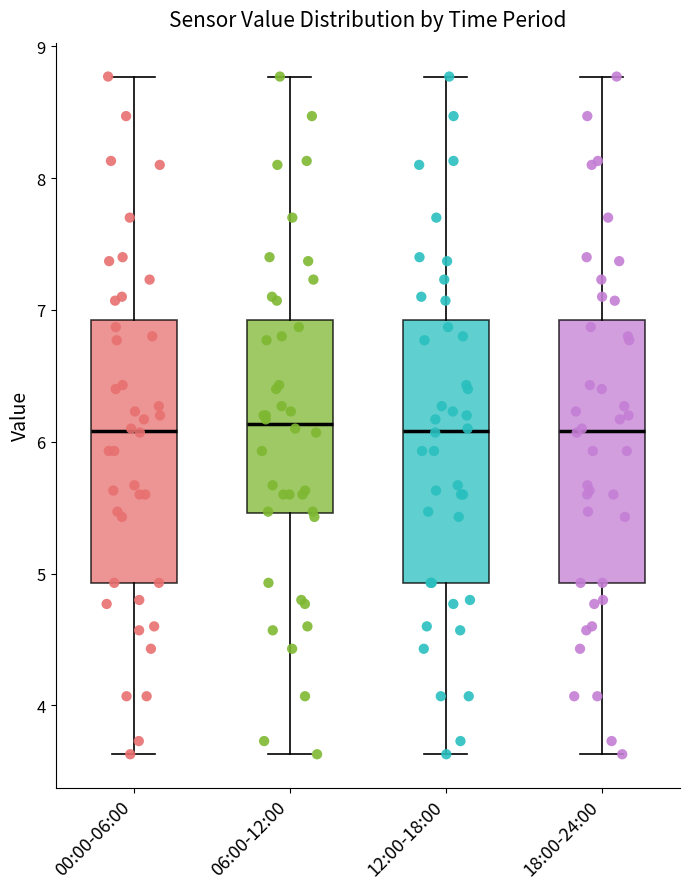

Reading left to right, transcribe this box plot: for each box, give where its median line is, the range the box spans, and where its two whiskers end, as read against the y-axis. The values are not printed on the chart, so give them approximately, as read against the axis.

00:00-06:00: median 6.1, box 4.9 to 6.9, whiskers 3.6 to 8.8
06:00-12:00: median 6.1, box 5.5 to 6.9, whiskers 3.6 to 8.8
12:00-18:00: median 6.1, box 4.9 to 6.9, whiskers 3.6 to 8.8
18:00-24:00: median 6.1, box 4.9 to 6.9, whiskers 3.6 to 8.8